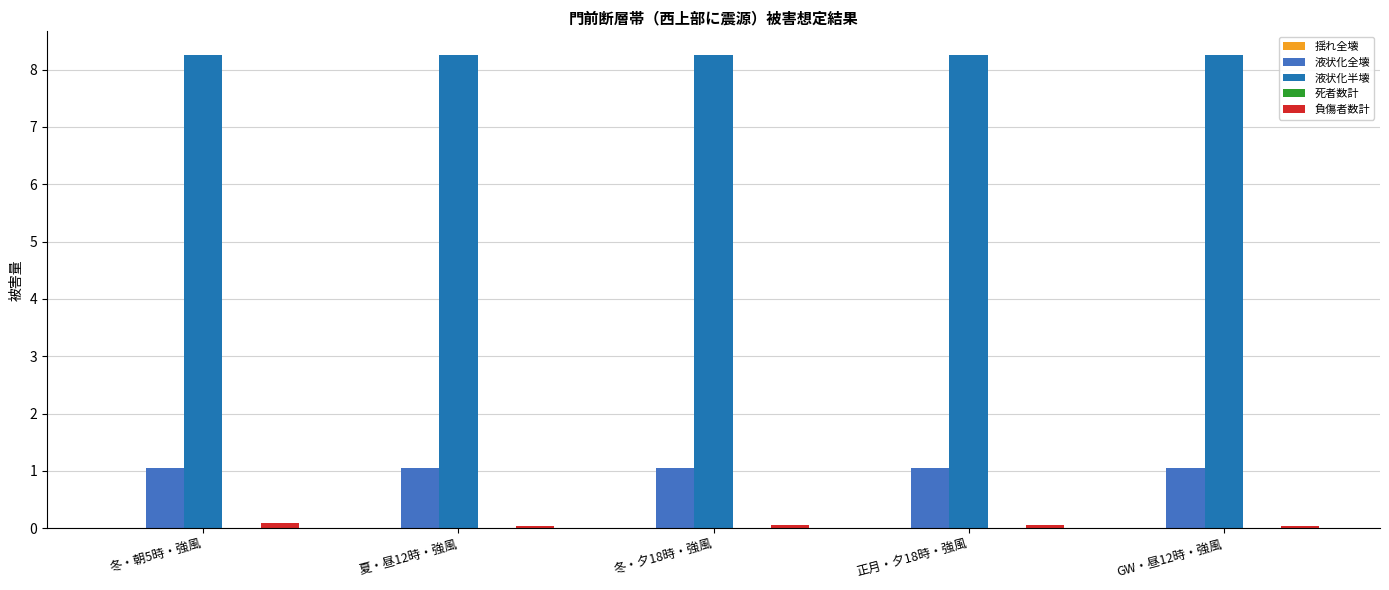

The value of 液状化半壊 at 夏・昼12時・強風 is 8.3. True or false?

True